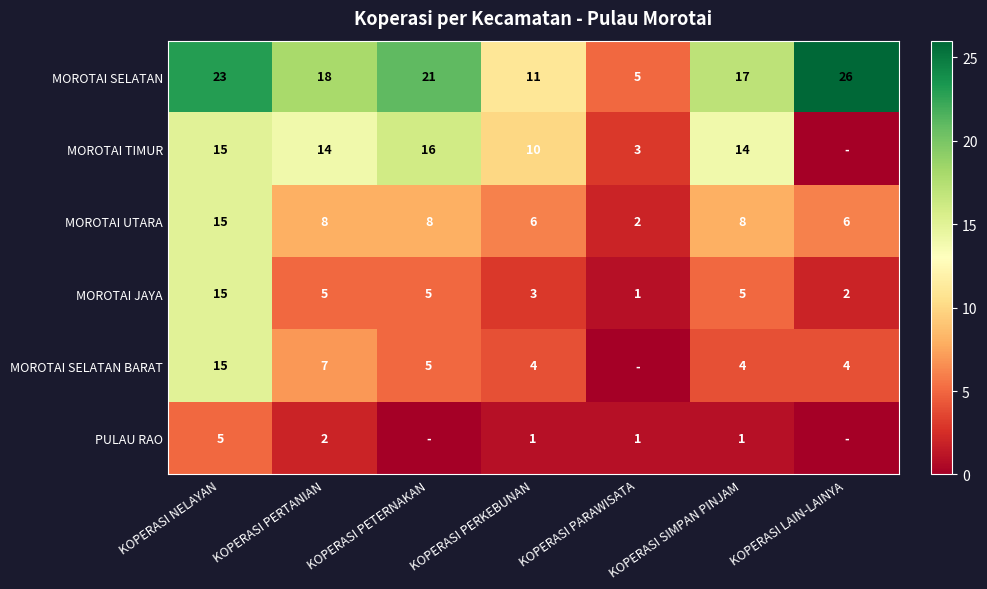

What is the sum of the MOROTAI SELATAN values at KOPERASI PERKEBUNAN and KOPERASI PERTANIAN?

29